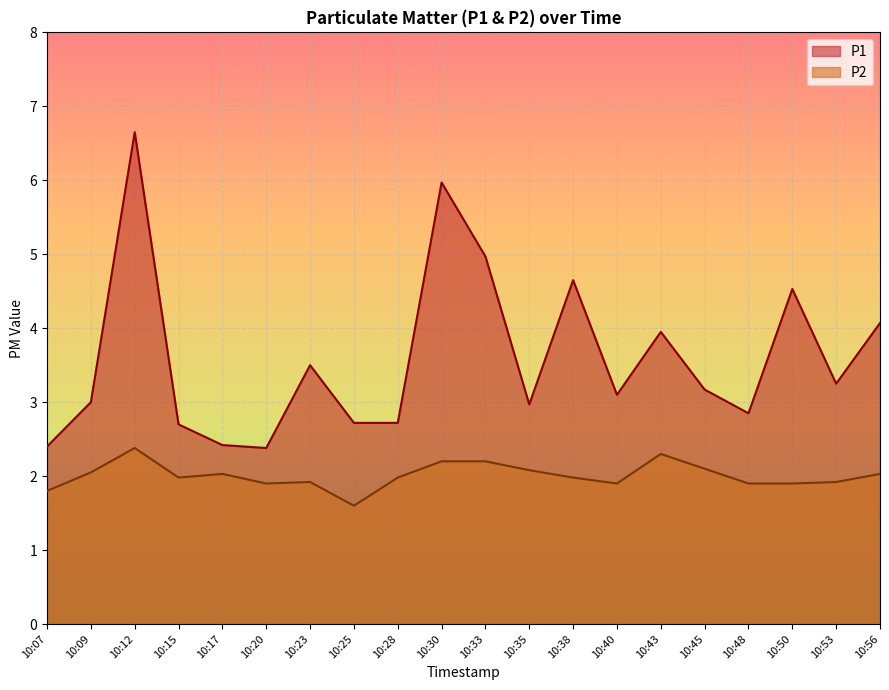

True or false: P1 and P2 cross at least once.

False